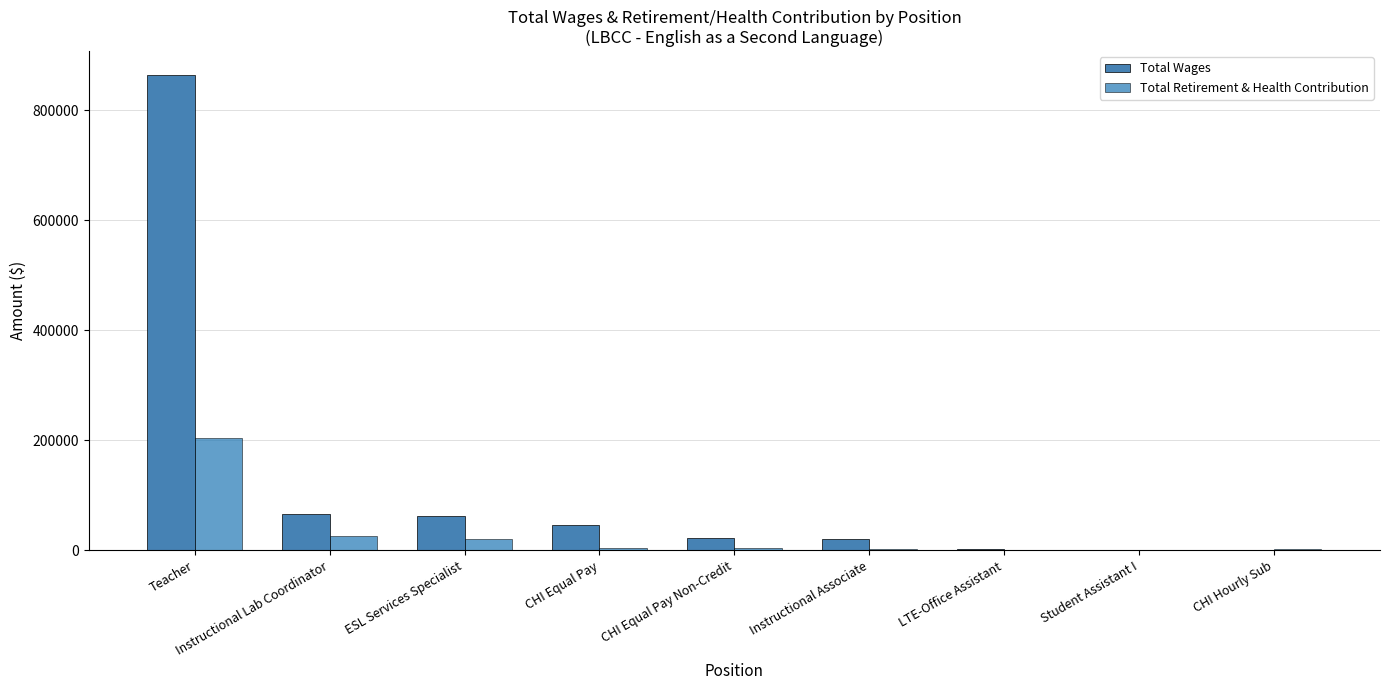

The Total Wages series shows 20206 at Instructional Associate. True or false?

True